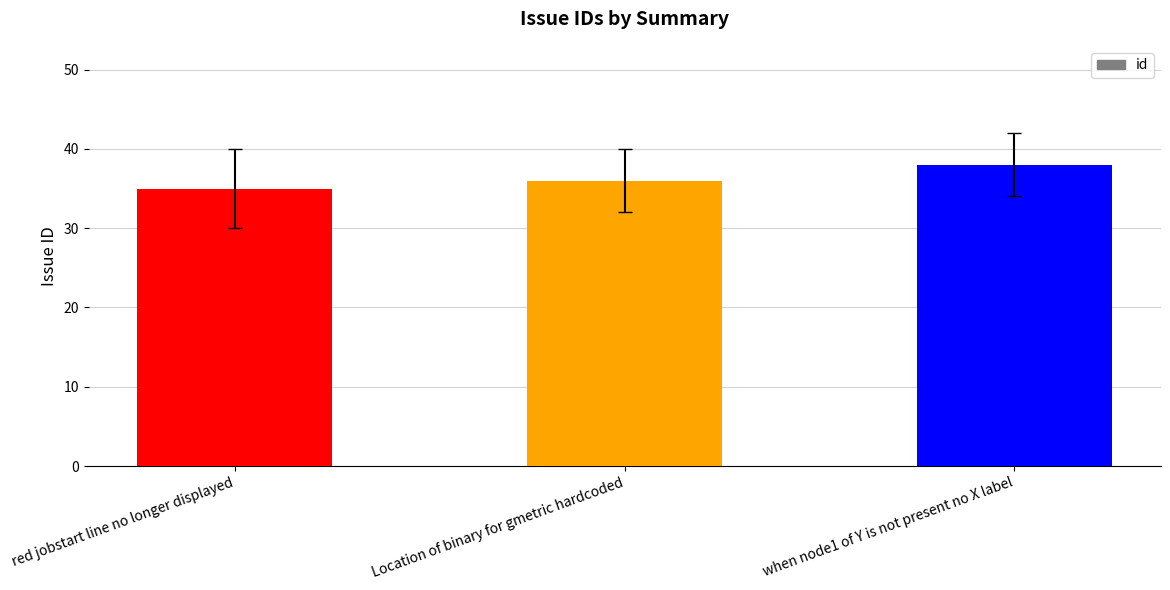

Approximately how many times larger is the value at red jobstart line no longer displayed compared to when node1 of Y is not present no X label?

0.9